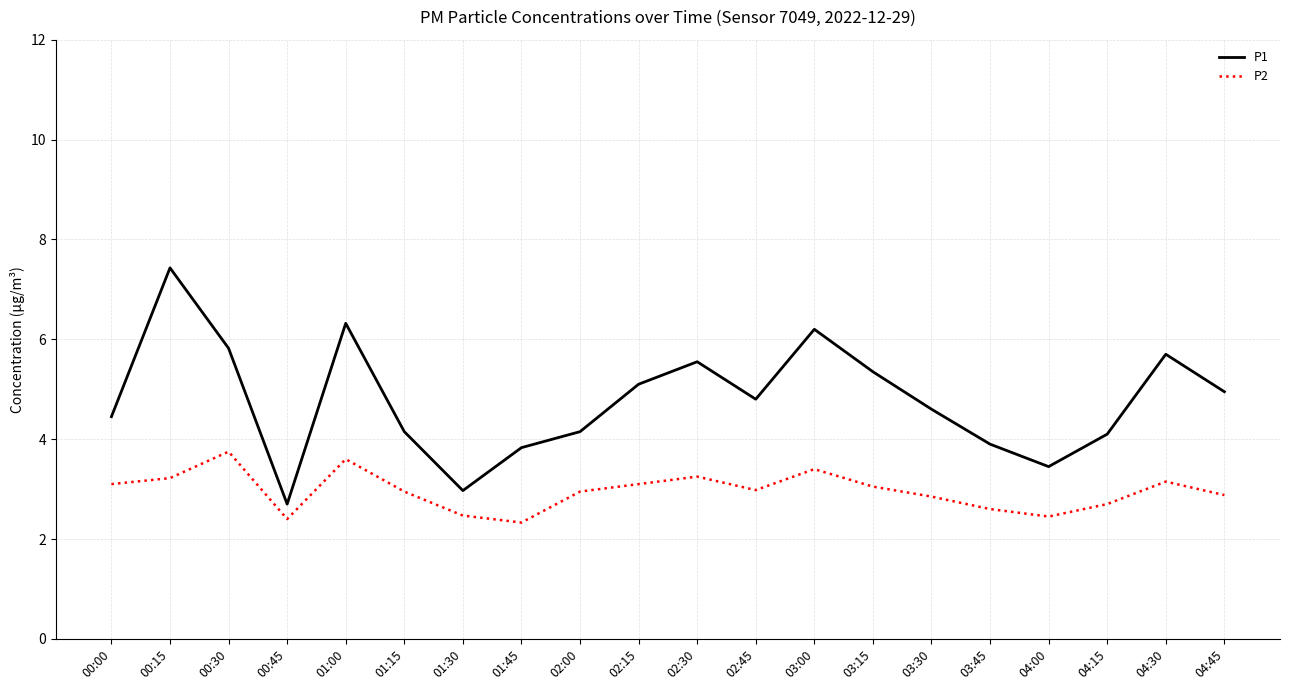

What is the sum of the P1 values at 00:45 and 01:30?

5.7